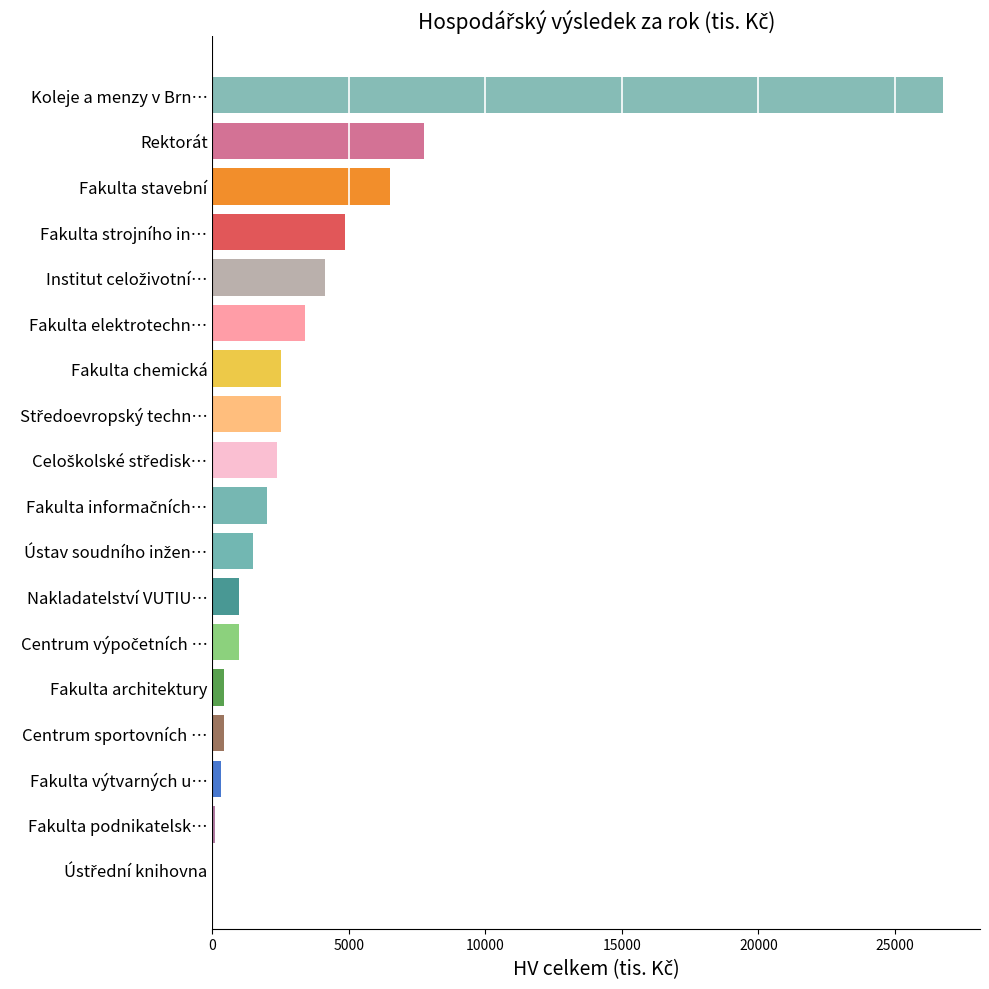

What is the average value?

3746